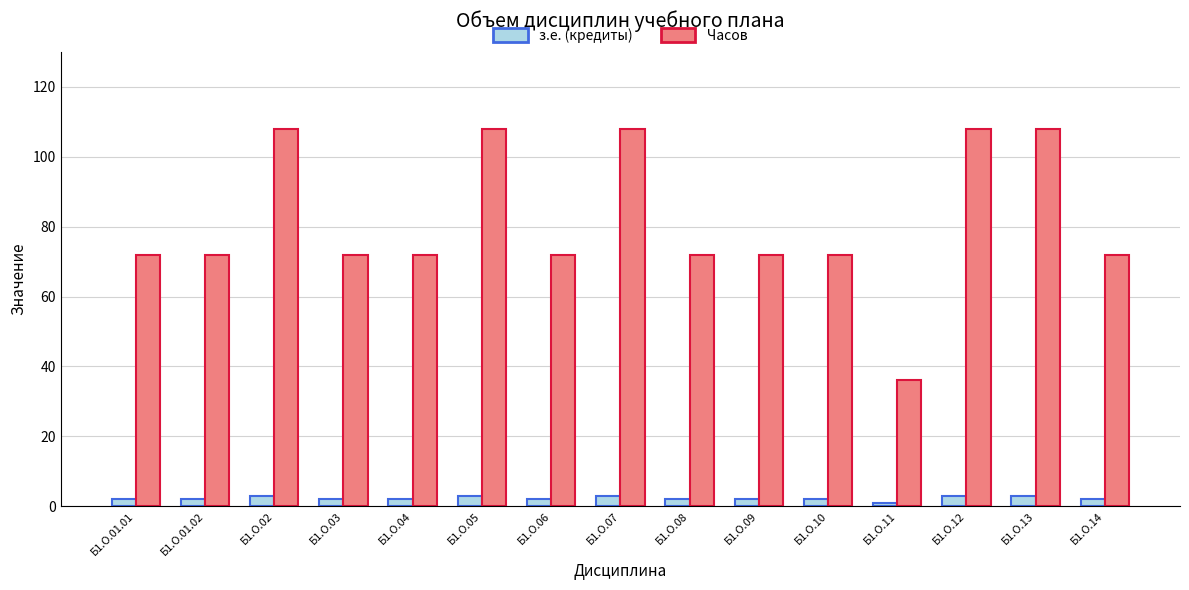

What are all the series names shown in the legend?

з.е. (кредиты), Часов